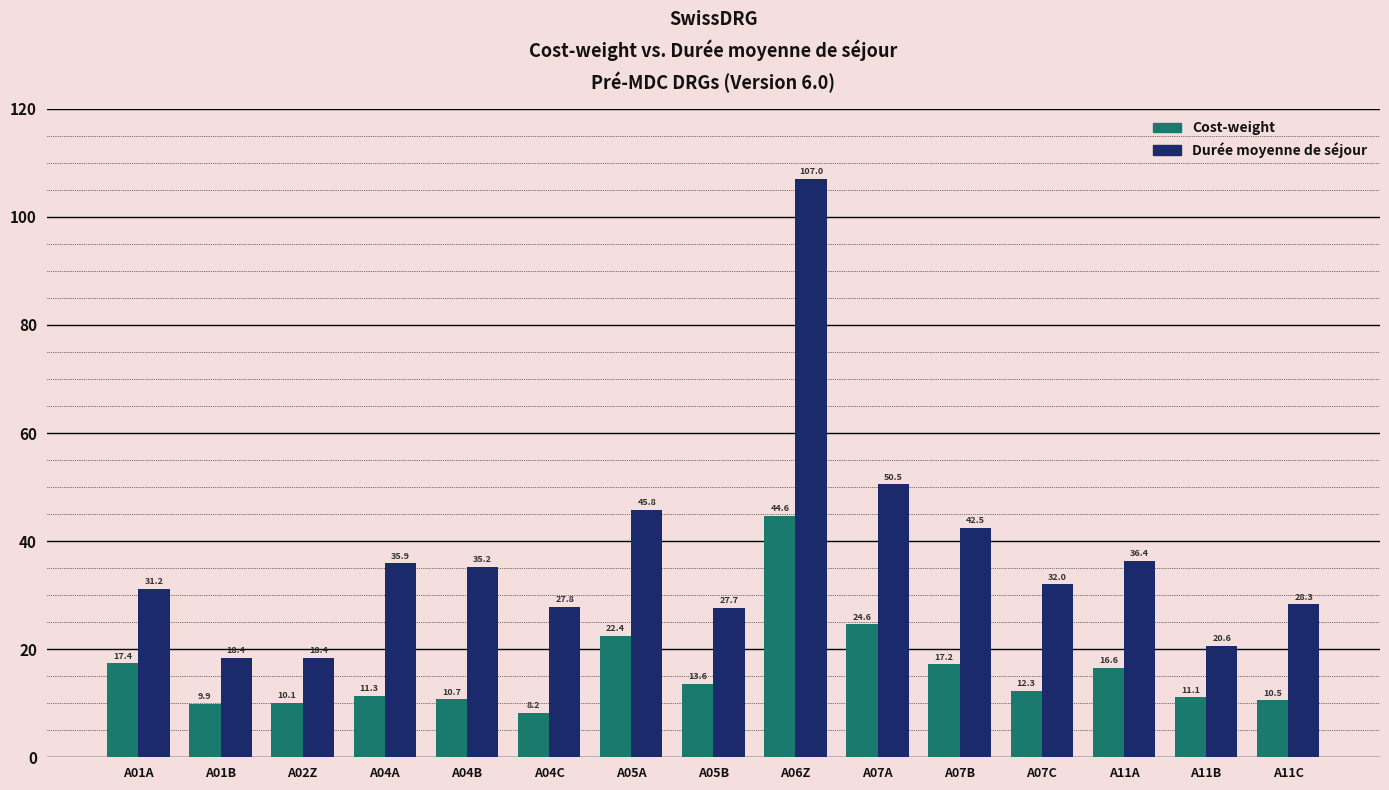

What is the sum of all Cost-weight values?

240.5